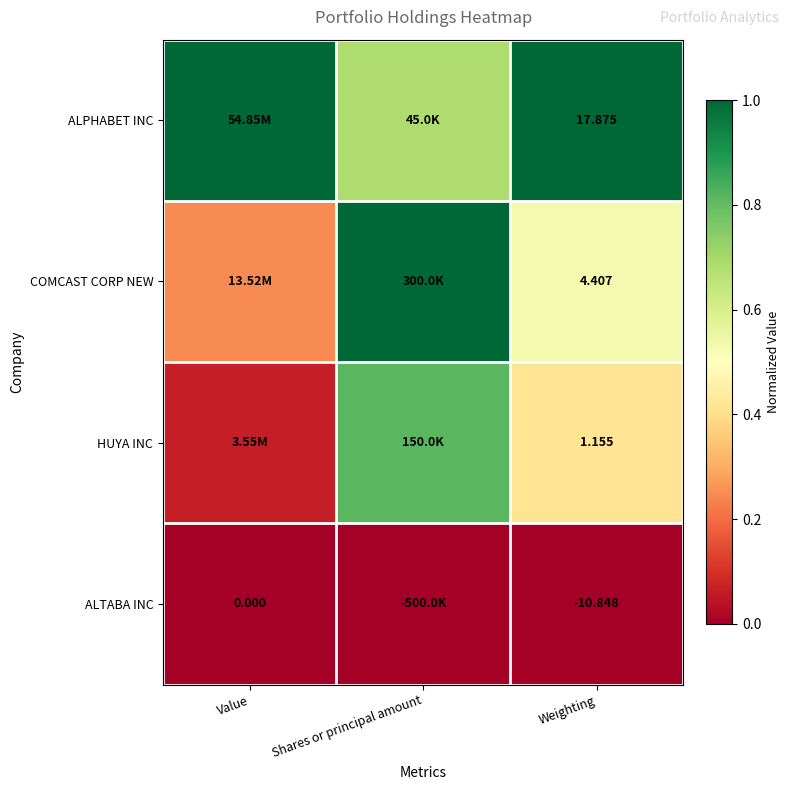

Rank the series at Weighting from highest to lowest value.

ALPHABET INC, COMCAST CORP NEW, HUYA INC, ALTABA INC